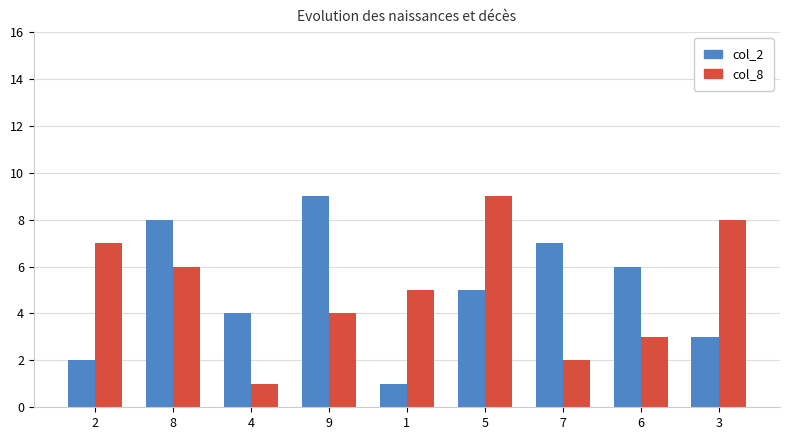

The col_2 series shows 9 at 9. True or false?

True